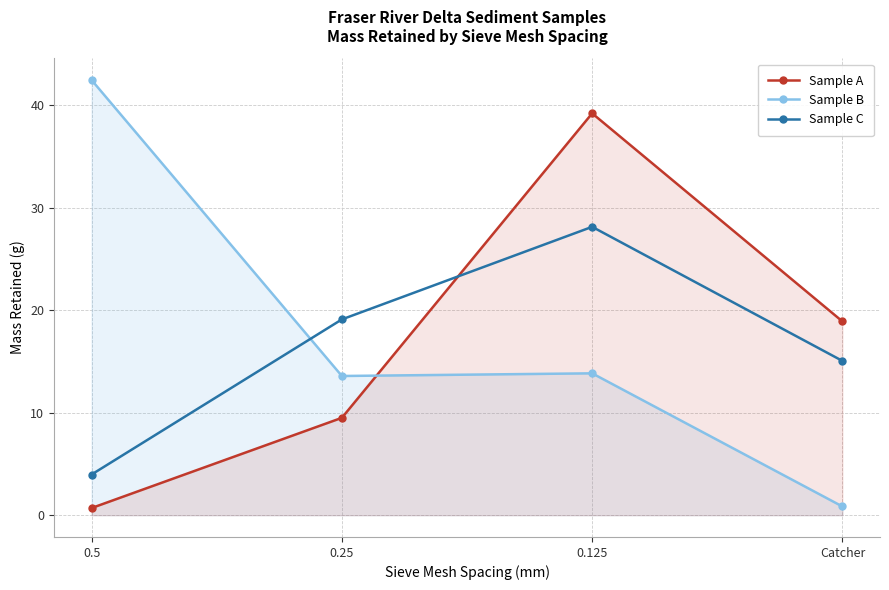

The value of Sample A at Catcher is 5.2. True or false?

False